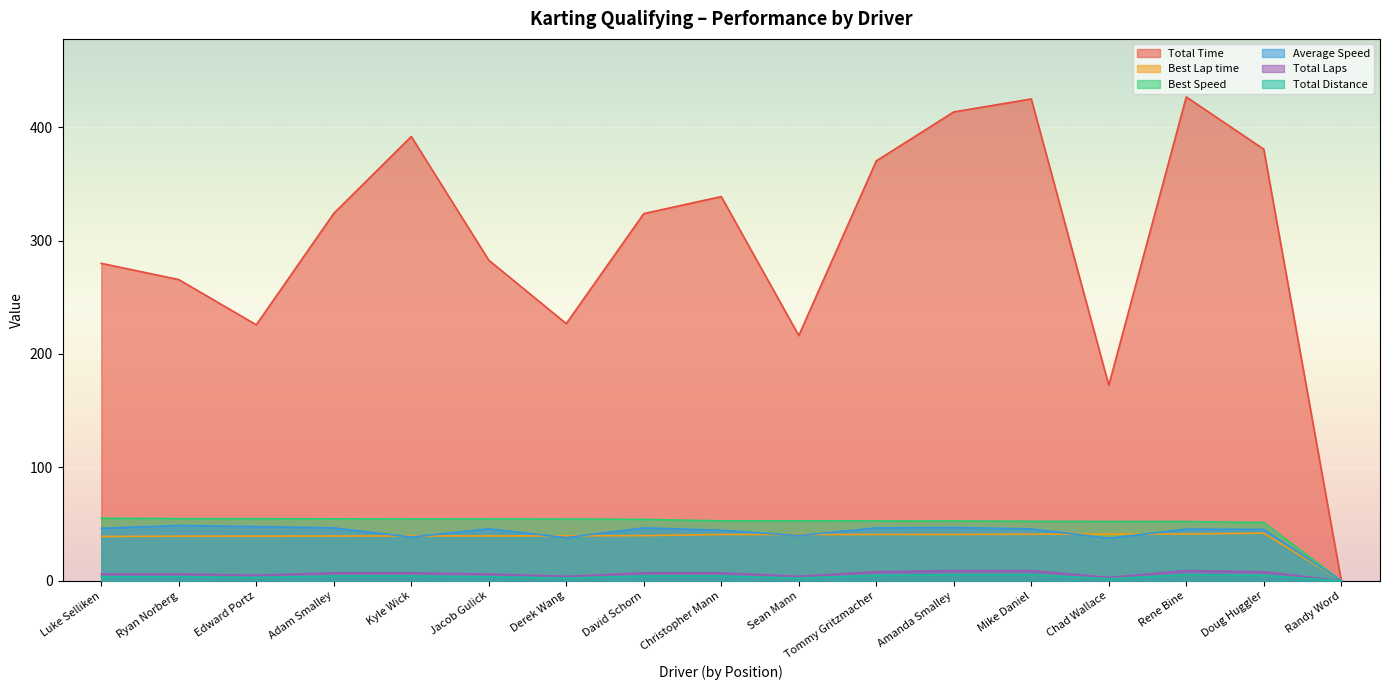

Rank the series by their maximum value, from highest to lowest.

Total Time, Best Speed, Average Speed, Best Lap time, Total Laps, Total Distance